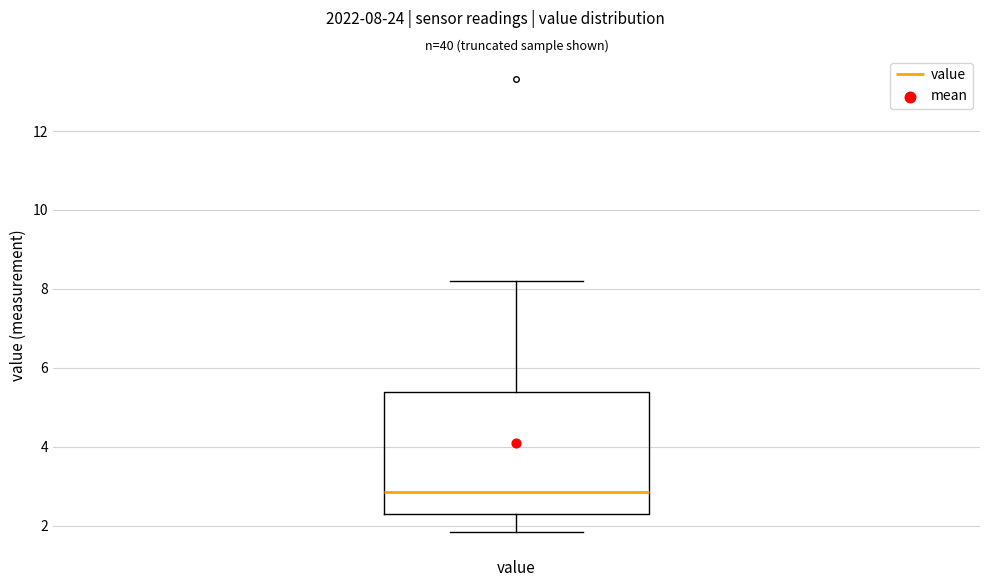

Where is the upper edge of the box for value on the y-axis? The values are not printed on the chart, so give them approximately, as read against the axis.

5.4